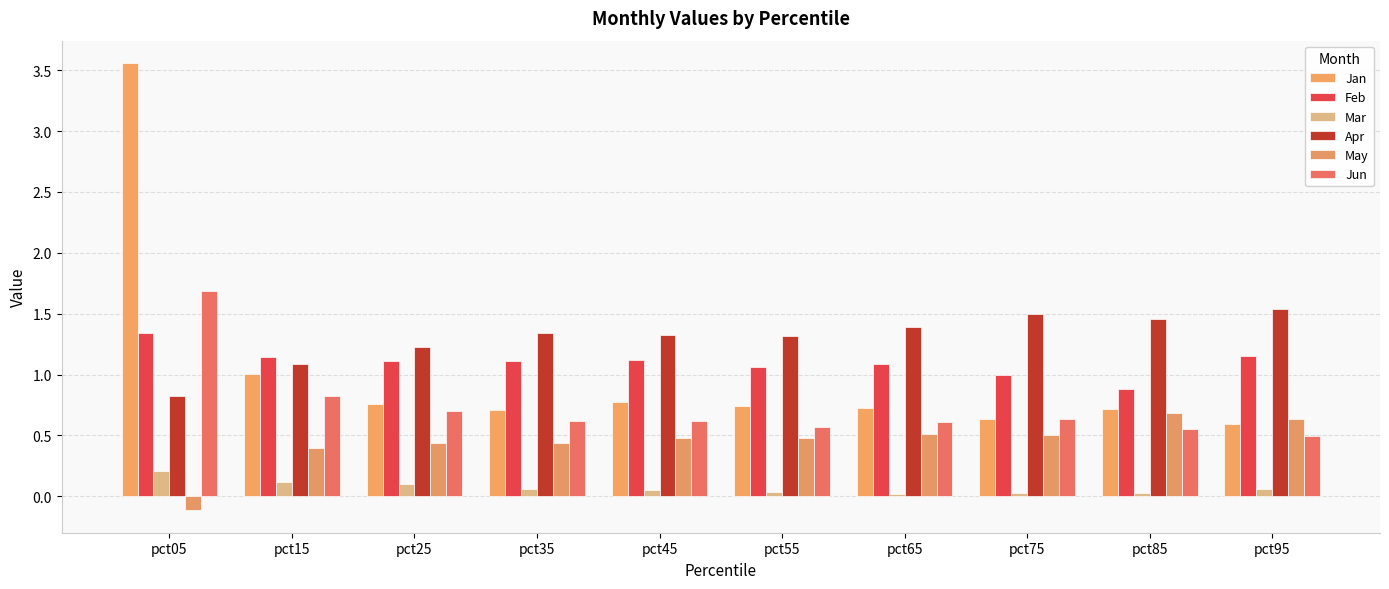

How many data points in Apr are above 1?

9